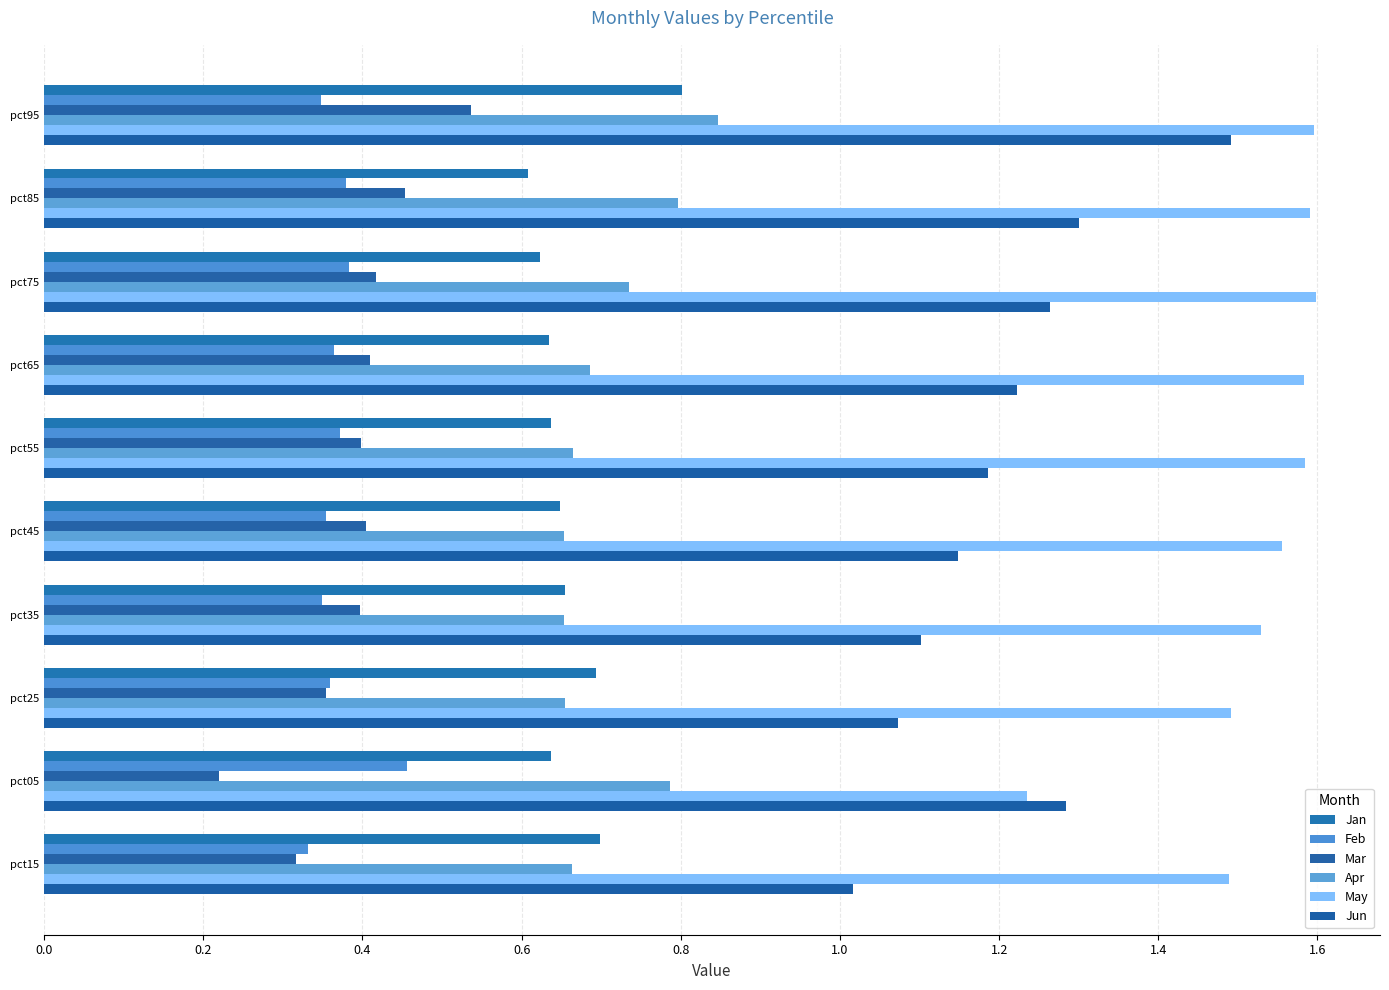

Count the number of categories in the chart.

10